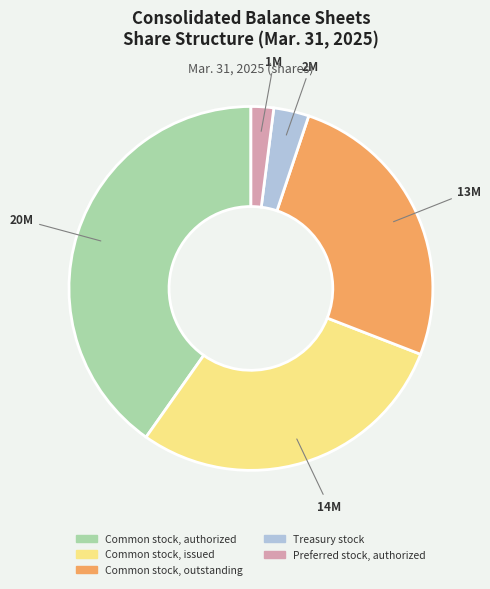

True or false: Treasury stock accounts for 3% of the total.

True